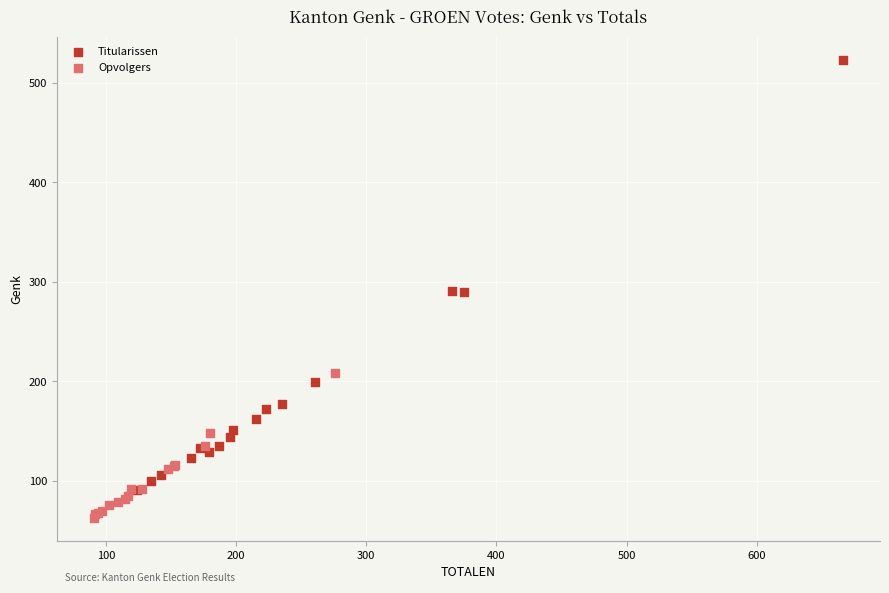

Which series reaches the minimum Y coordinate?

Opvolgers